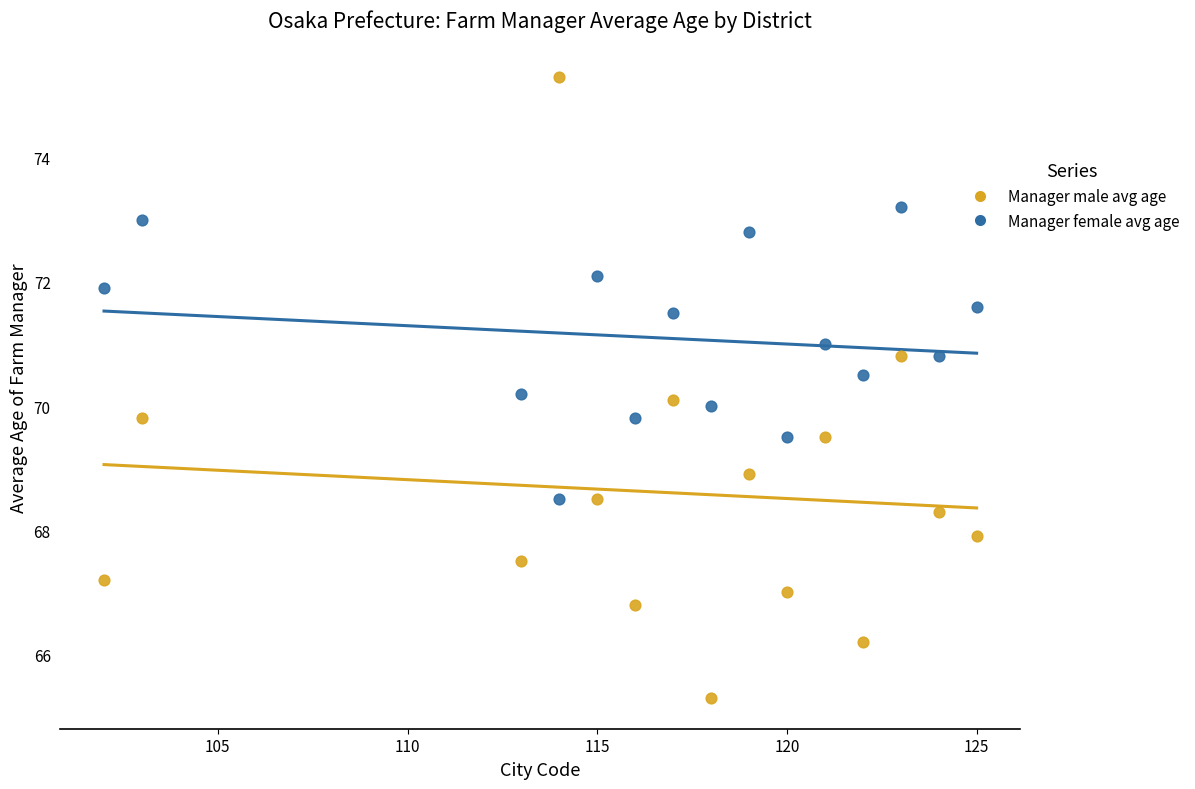

Which series reaches the minimum Y coordinate?

Manager male avg age